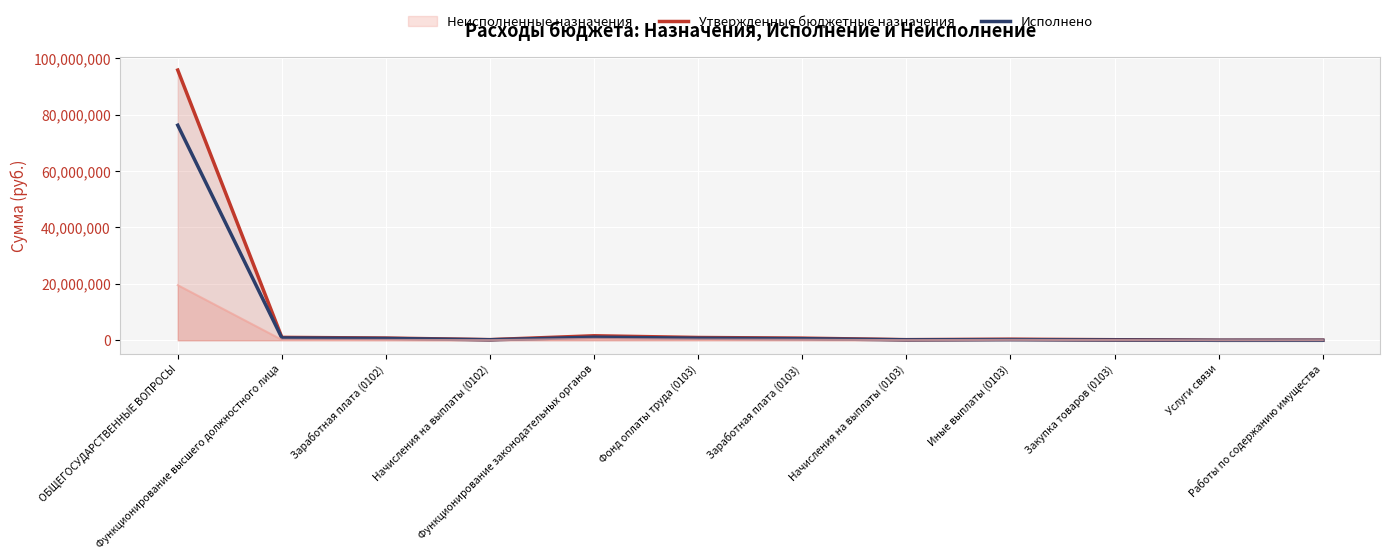

True or false: Утвержденные бюджетные назначения has a value of 95766433.9 at ОБЩЕГОСУДАРСТВЕННЫЕ ВОПРОСЫ.

True